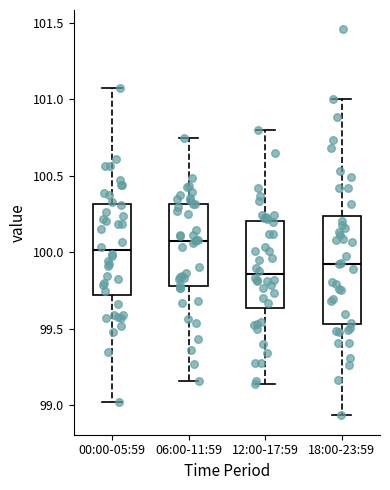

Reading left to right, transcribe this box plot: for each box, give where its median line is, the range the box spans, and where its two whiskers end, as read against the y-axis. The values are not printed on the chart, so give them approximately, as read against the axis.

00:00-05:59: median 100.00, box 99.70 to 100.30, whiskers 99.00 to 101.05
06:00-11:59: median 100.10, box 99.80 to 100.30, whiskers 99.15 to 100.75
12:00-17:59: median 99.85, box 99.65 to 100.20, whiskers 99.15 to 100.80
18:00-23:59: median 99.95, box 99.55 to 100.25, whiskers 98.95 to 101.00